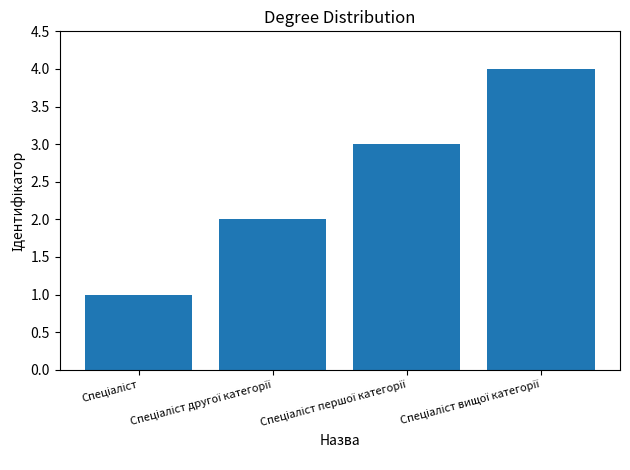

What is the sum of all values?

10